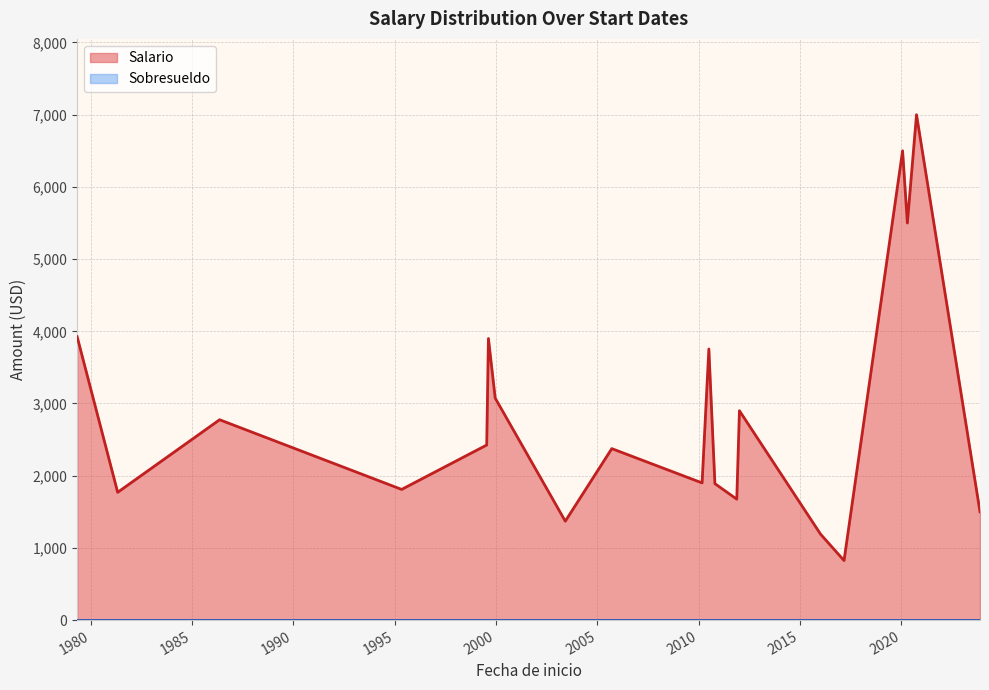

True or false: Salario and Sobresueldo cross at least once.

False